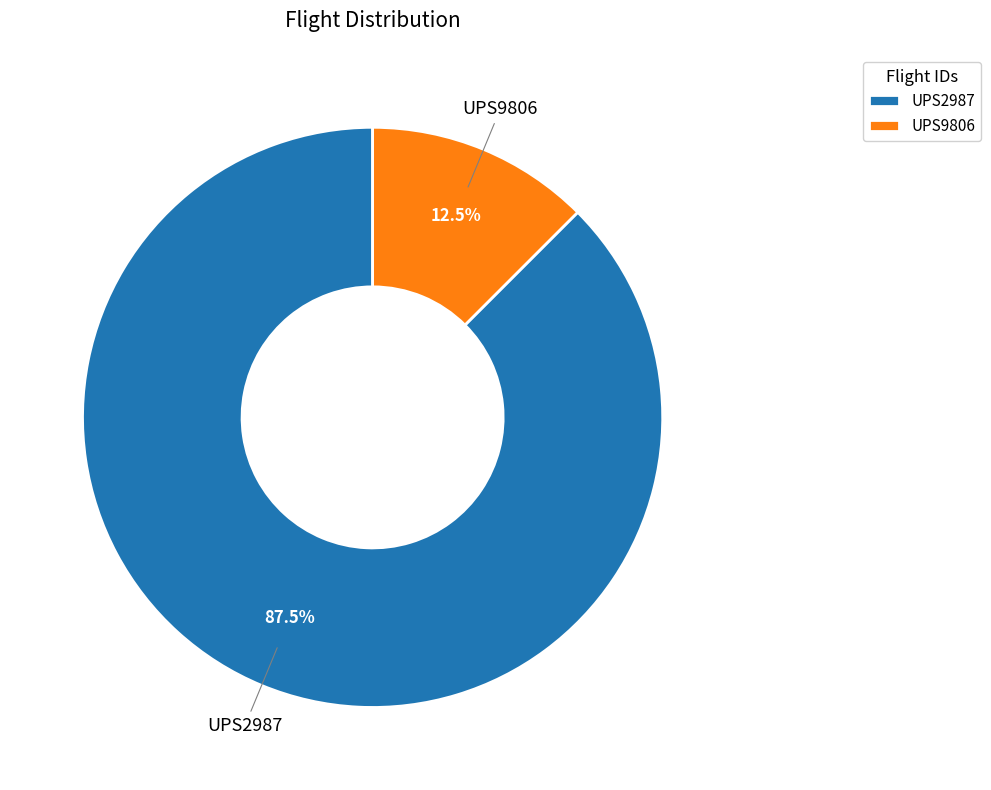

Do UPS9806 and UPS2987 together represent more than half of the pie?

Yes